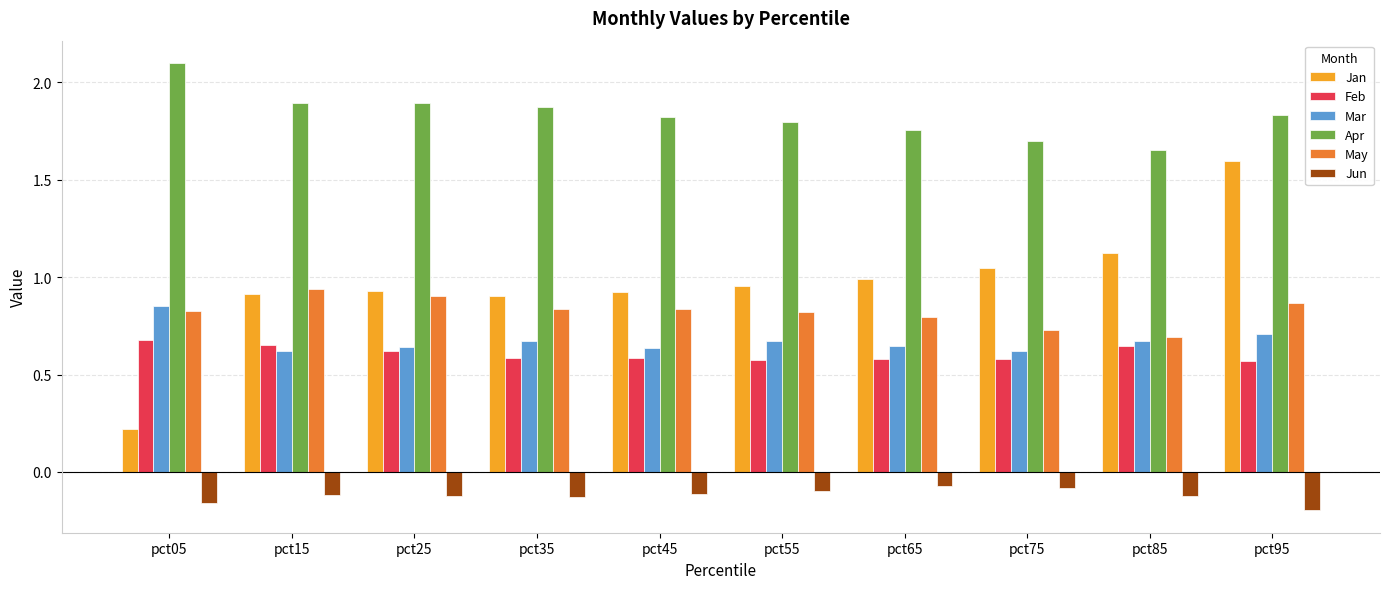

Which series changed the most between pct05 and pct65?

Jan